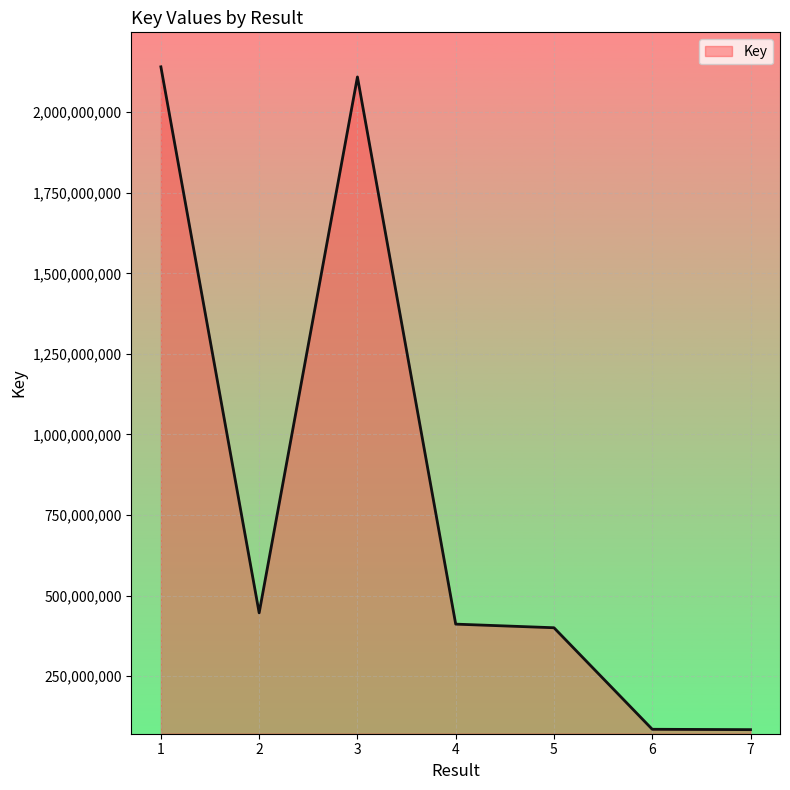

Does the chart have visible grid lines?

Yes